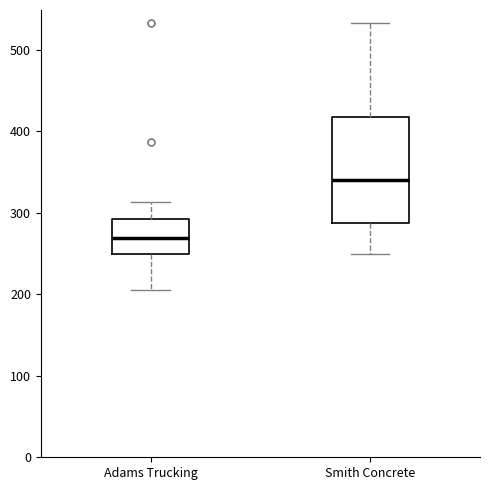

Where does the upper whisker of the box for Adams Trucking end on the y-axis? The values are not printed on the chart, so give them approximately, as read against the axis.

310